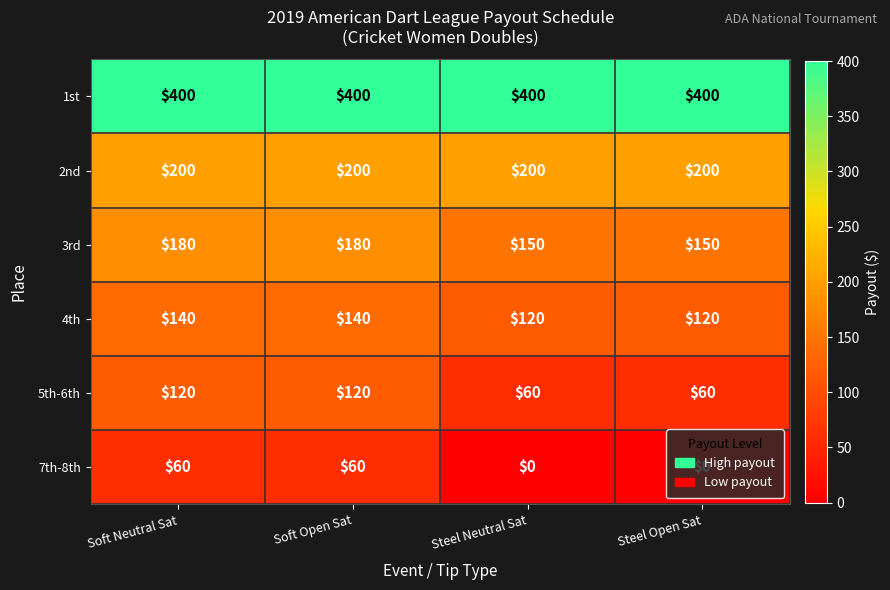

What value does the 1st series have at Steel Open Sat?

400